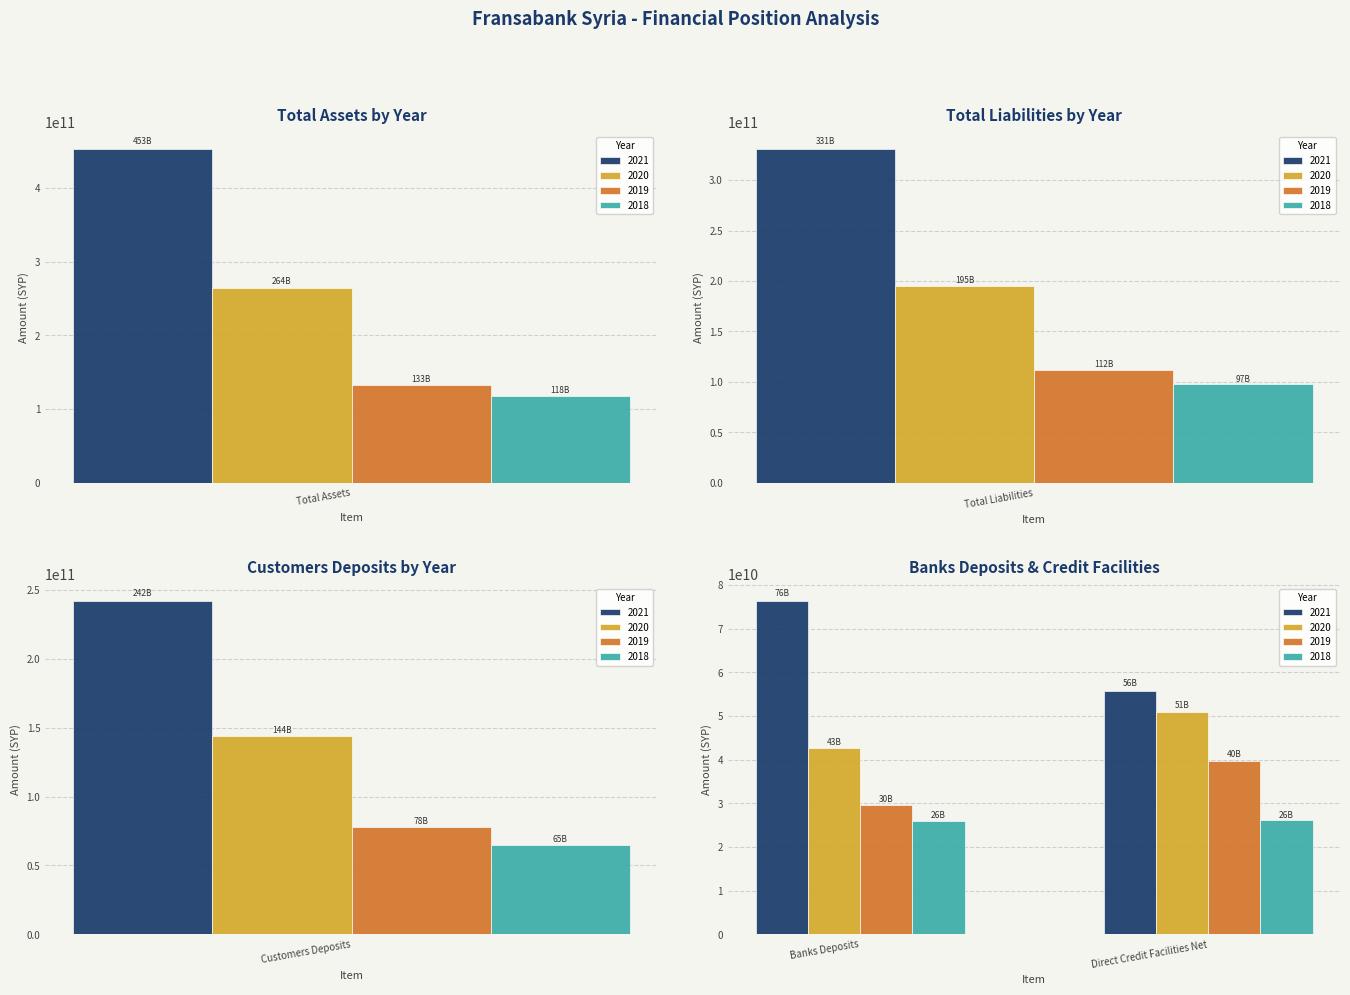

Reading left to right, list all the values displayed in this chart.

2021: Total Assets=452830305906	Total Liabilities=330934364864	Customers Deposits=242306535913	Banks Deposits=76456729519	Direct Credit Facilities Net=55851608790
2020: Total Assets=264077553931	Total Liabilities=194641680686	Customers Deposits=143671460044	Banks Deposits=42612255989	Direct Credit Facilities Net=51004455746
2019: Total Assets=132808977279	Total Liabilities=112214020537	Customers Deposits=77861960396	Banks Deposits=29543991204	Direct Credit Facilities Net=39738844336
2018: Total Assets=117647213906	Total Liabilities=97477017020	Customers Deposits=65021671367	Banks Deposits=26039764828	Direct Credit Facilities Net=26095662683